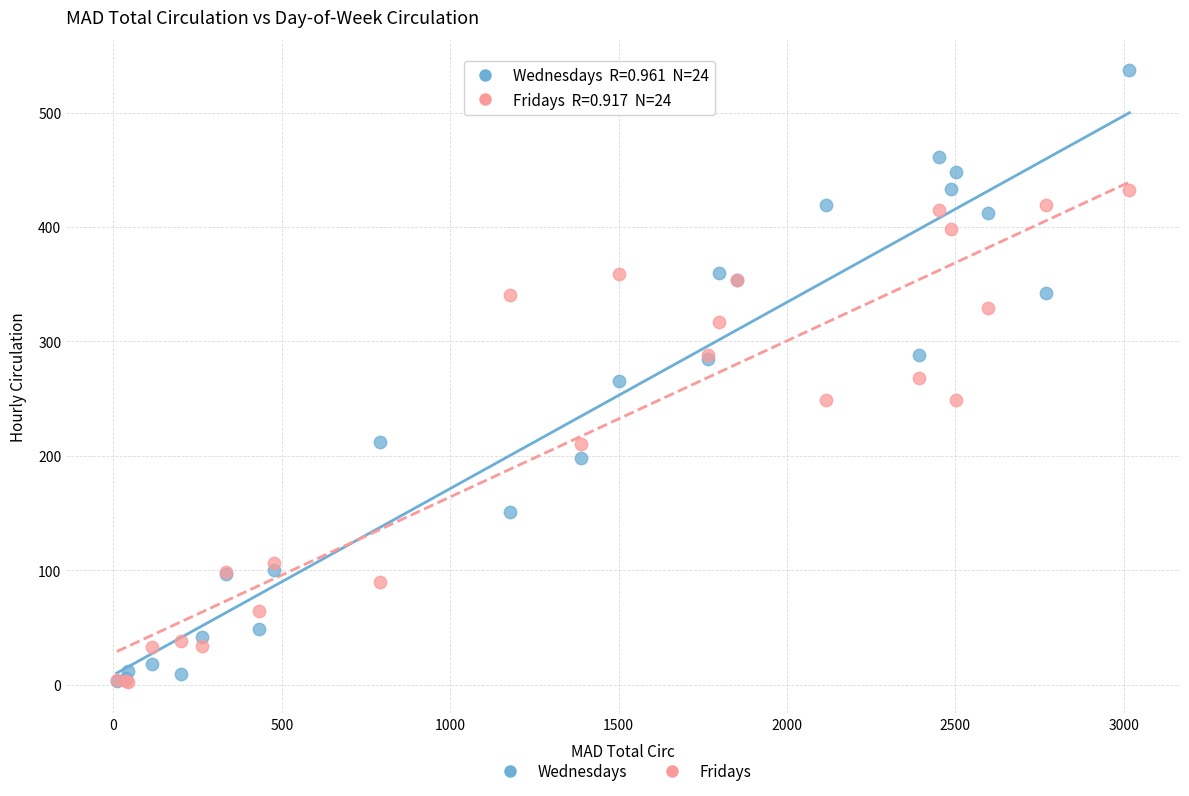

What are all the series names shown in the legend?

Wednesdays, Fridays